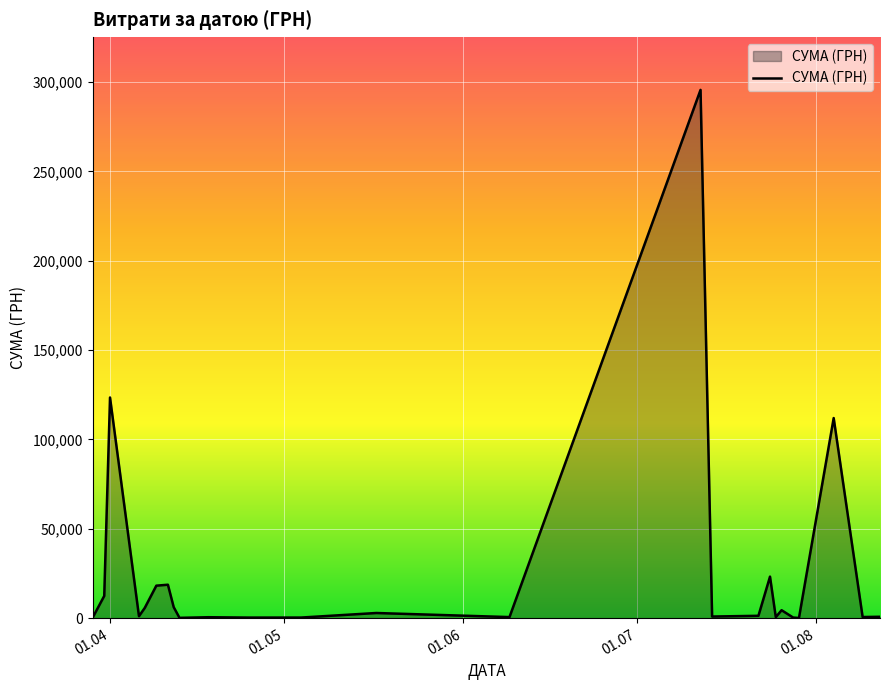

What is the greatest value displayed?

295638.6